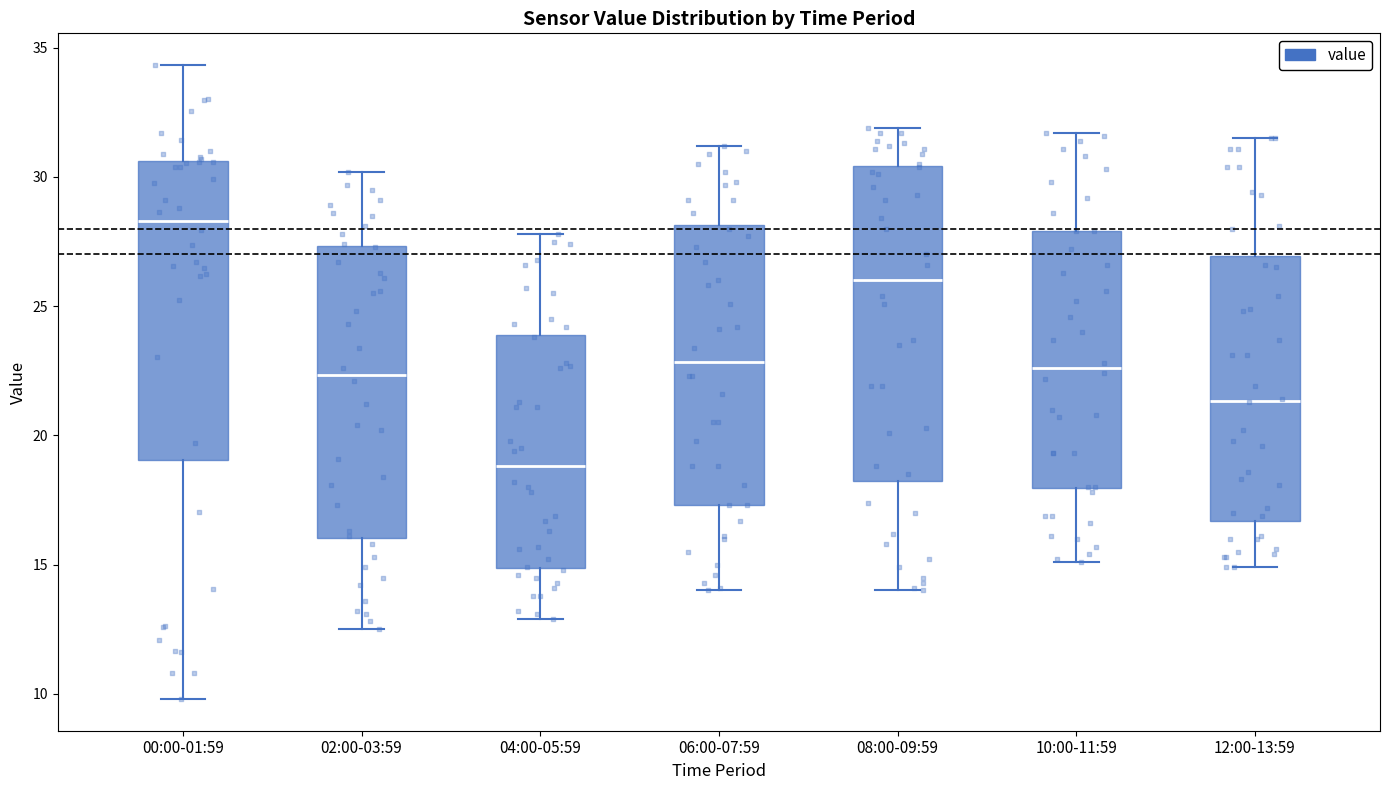

Where does the lower whisker of the box for 02:00-03:59 end on the y-axis? The values are not printed on the chart, so give them approximately, as read against the axis.

12.5